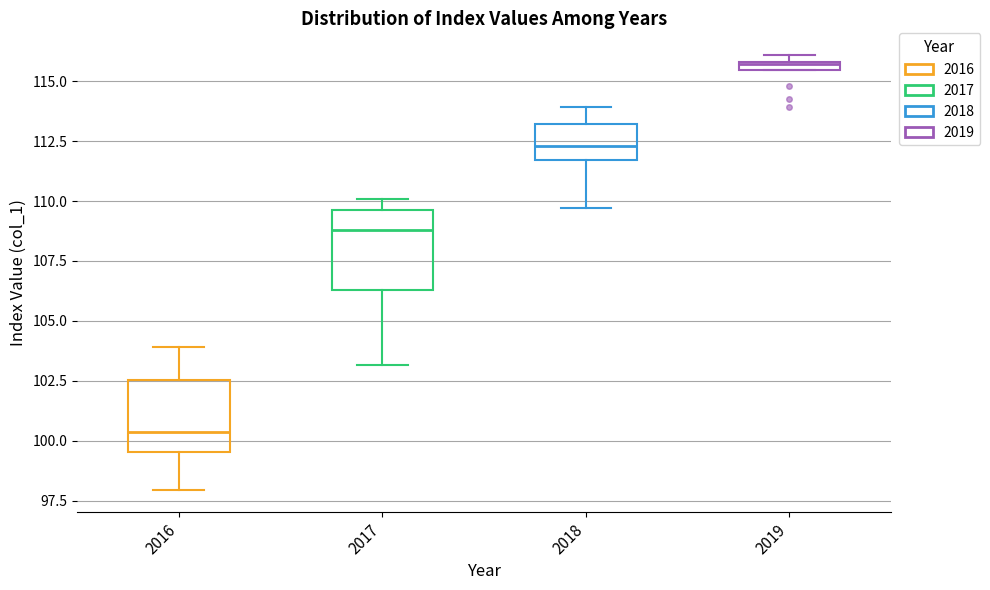

Where is the lower edge of the box at x = 2017 on the y-axis? The values are not printed on the chart, so give them approximately, as read against the axis.

106.5